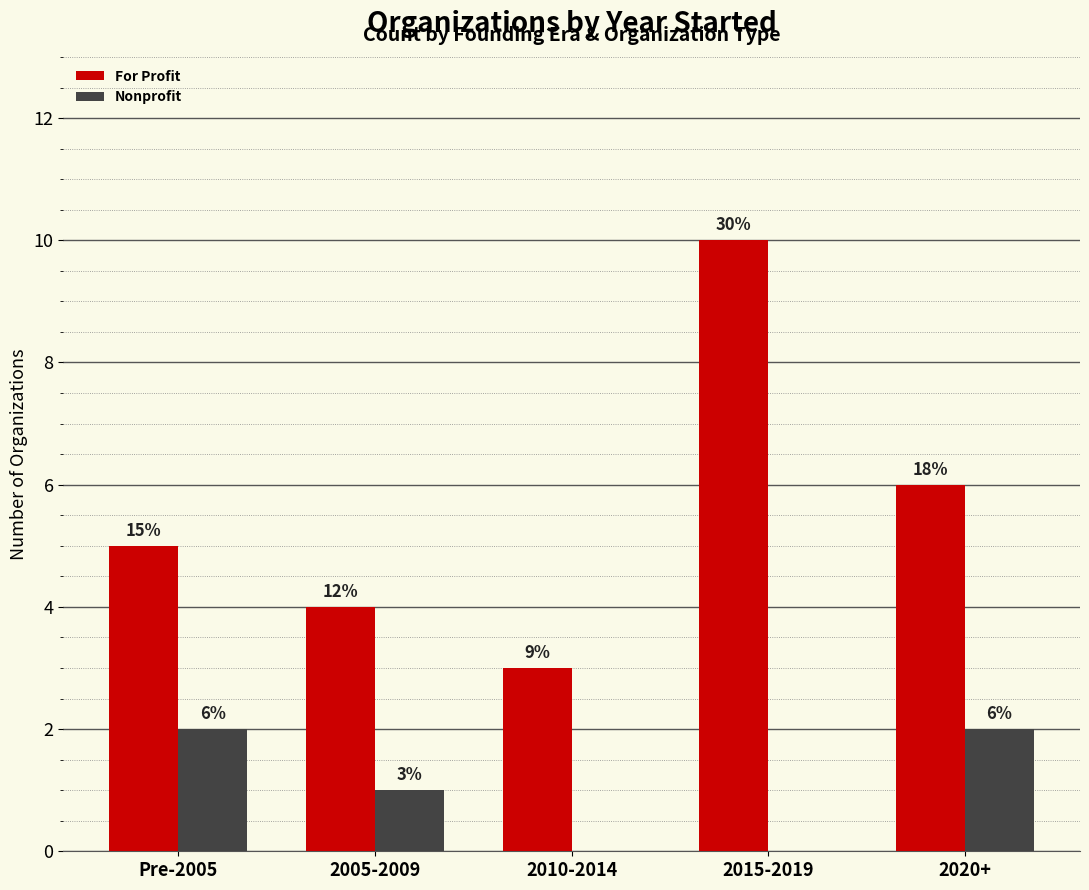

What are all the series names shown in the legend?

For Profit, Nonprofit